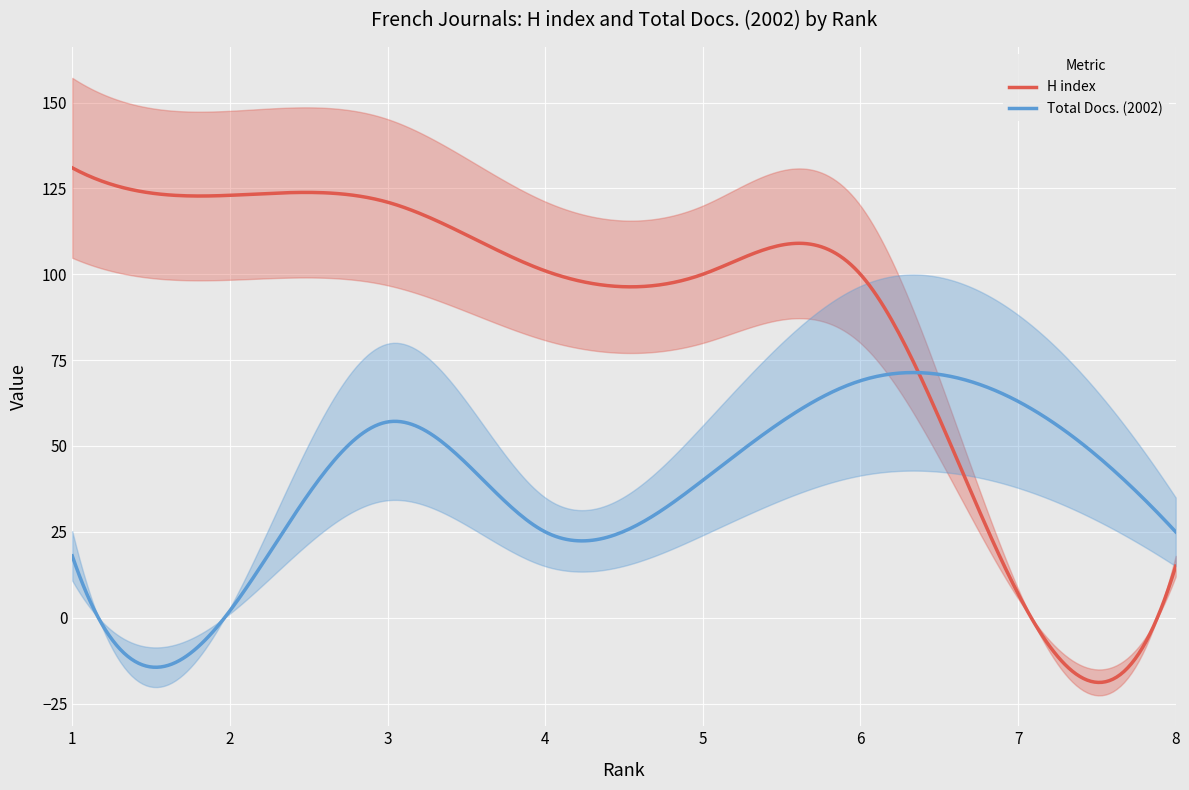

Between 3 and 8, which series saw the biggest shift?

H index